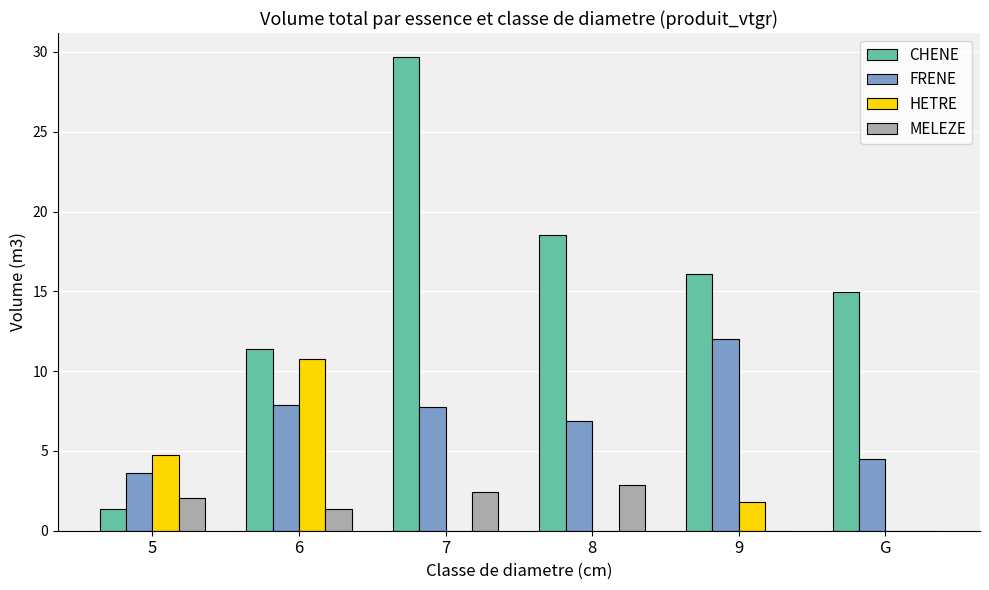

The FRENE series shows 7.8 at 7. True or false?

True